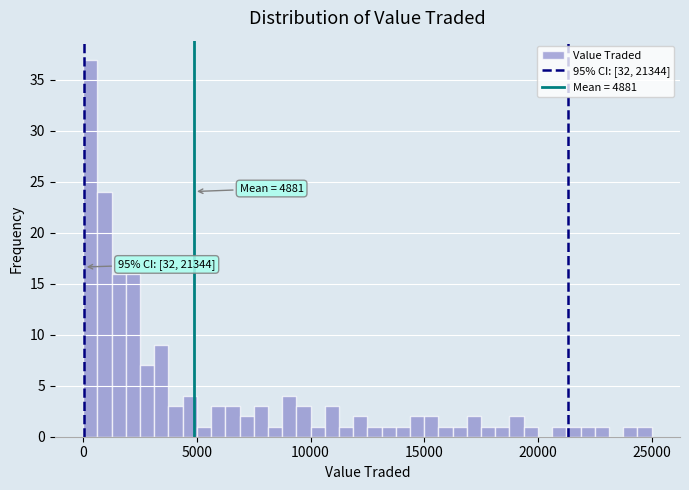

Read against the x-axis, roughly where is the centre of the tallest bar?

500